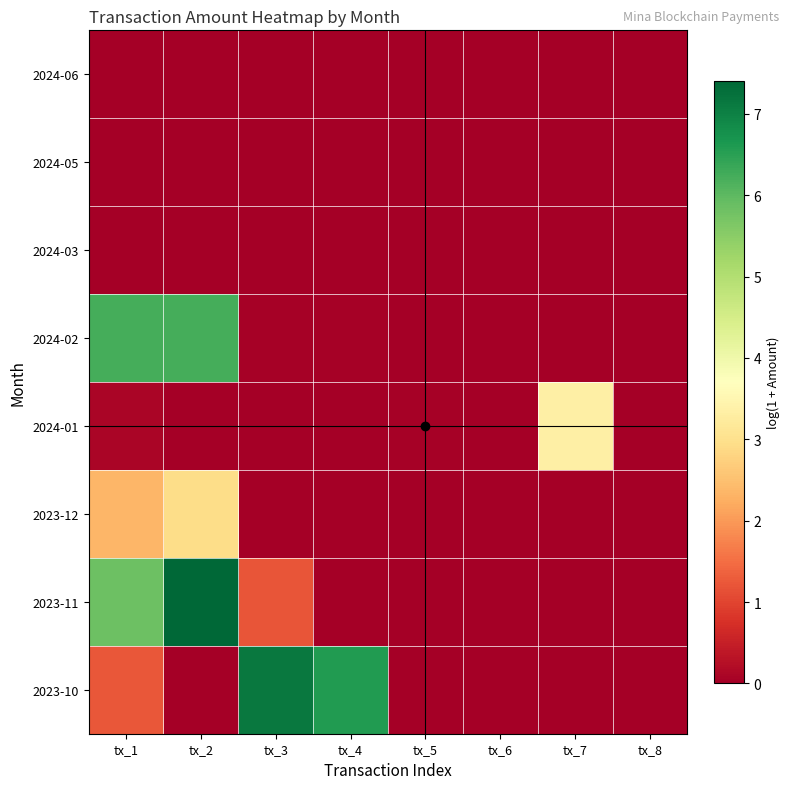

What is the maximum value shown in the chart?

7.4